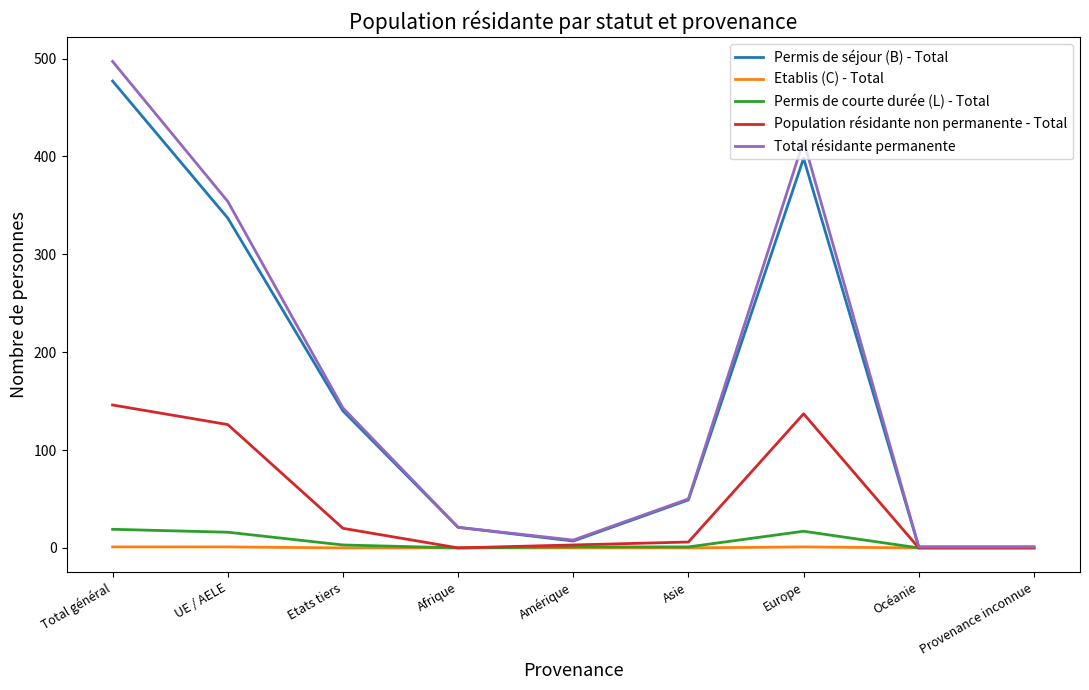

Which label corresponds to the largest value in the chart?

Total général